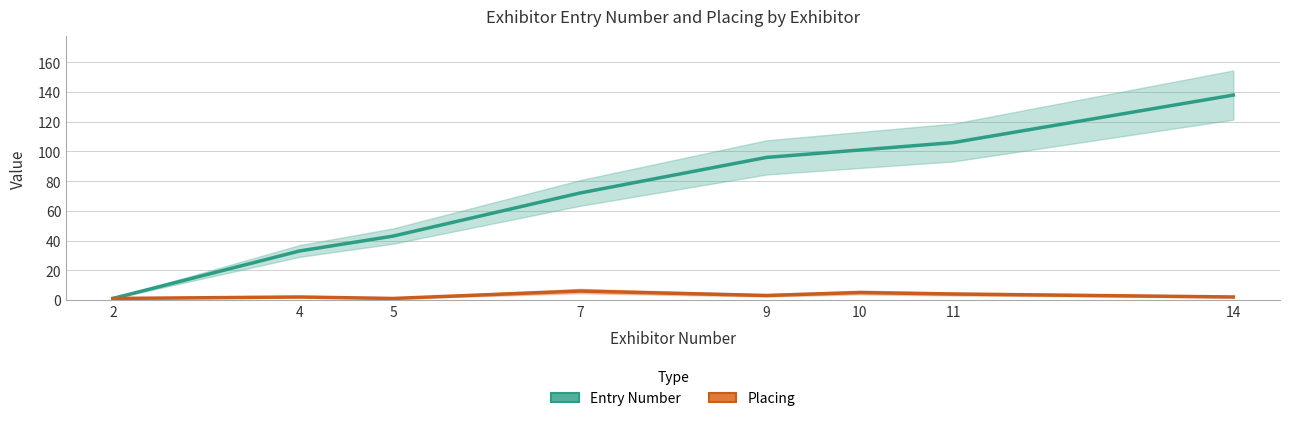

How many lines are shown in the chart?

2